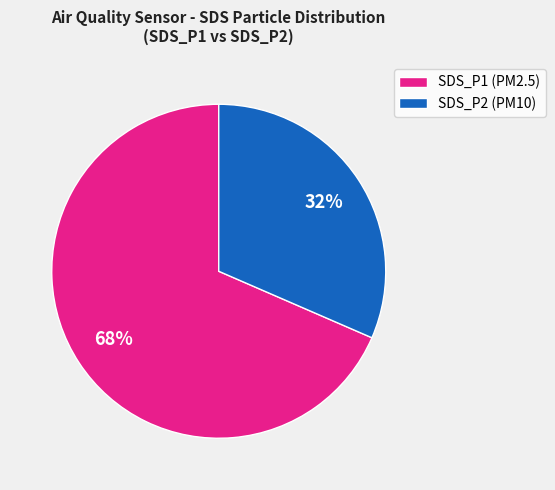

Count the number of slices in the pie.

2